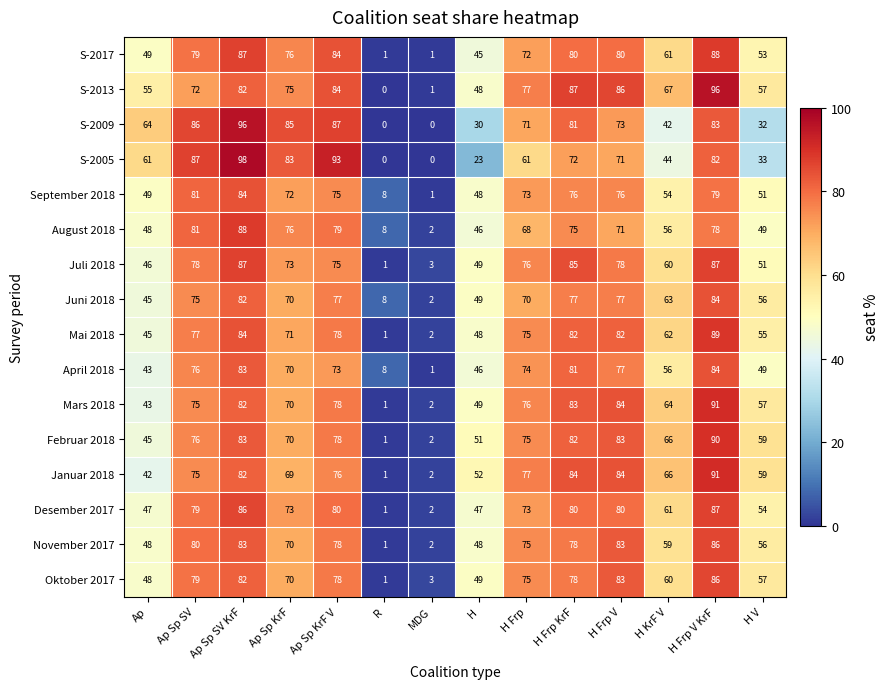

Which series has the widest spread of values?

S-2005